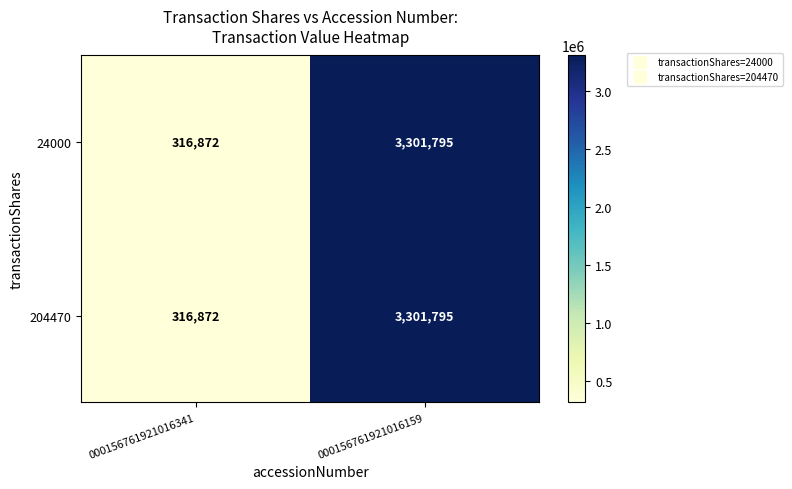

What is the minimum value for 204470?

316872